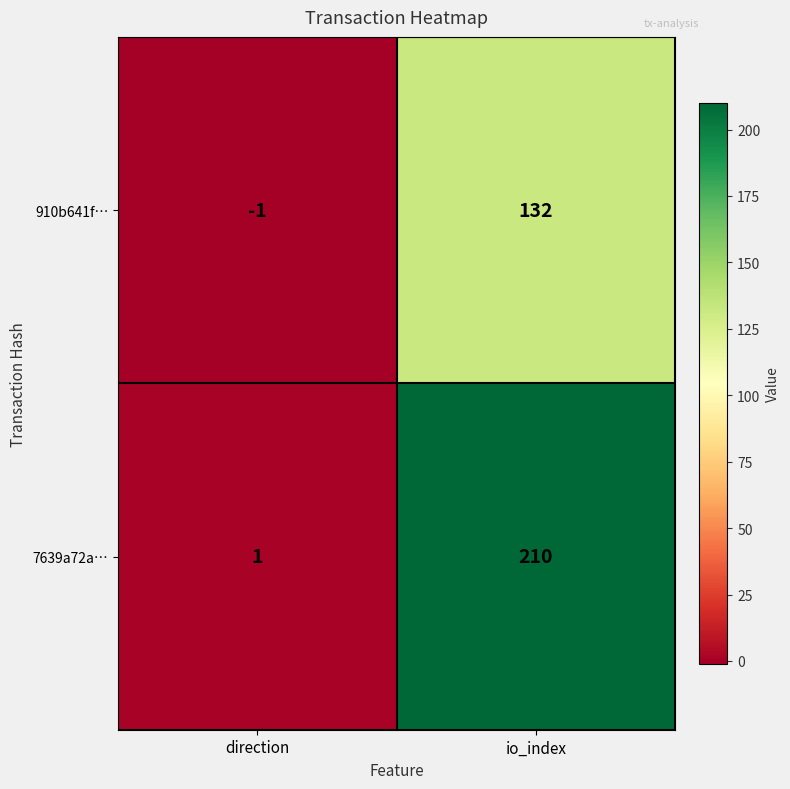

What is the total value across all series at io_index?

342